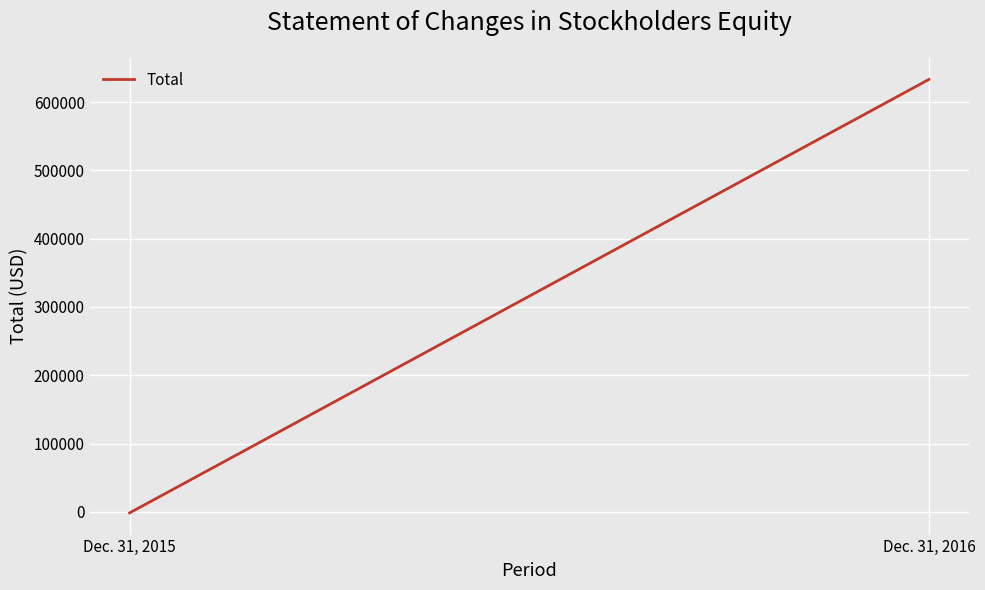

How many lines are shown in the chart?

1